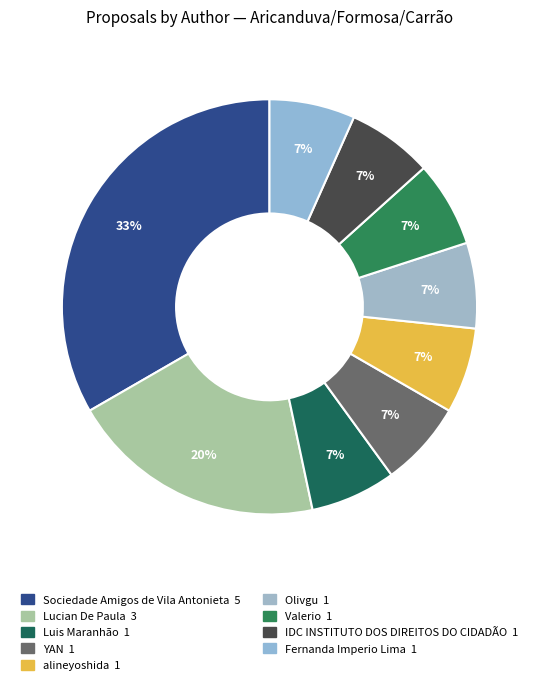

How many segments does this pie chart have?

9